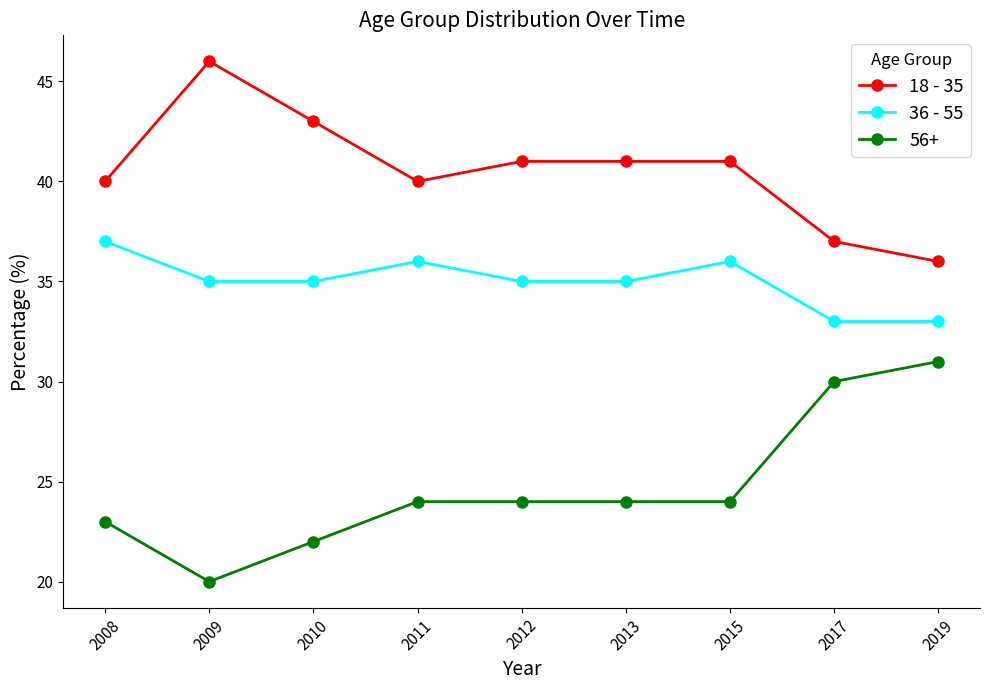

What is the difference between the highest and lowest values at 2008?

17